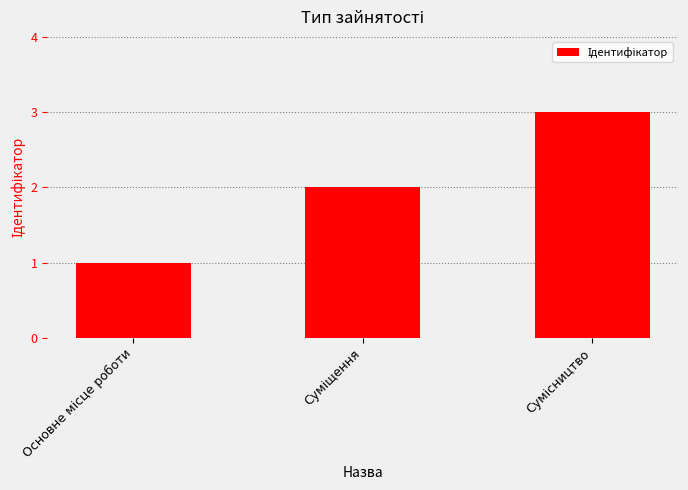

What is the sum of all values?

6